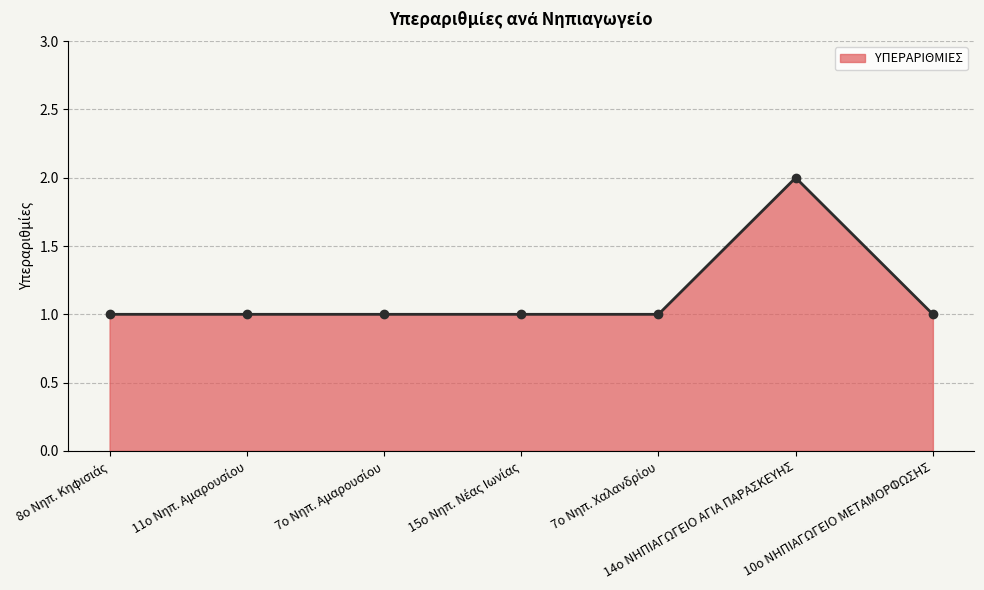

True or false: there are more than 0 points higher than both neighbors.

True